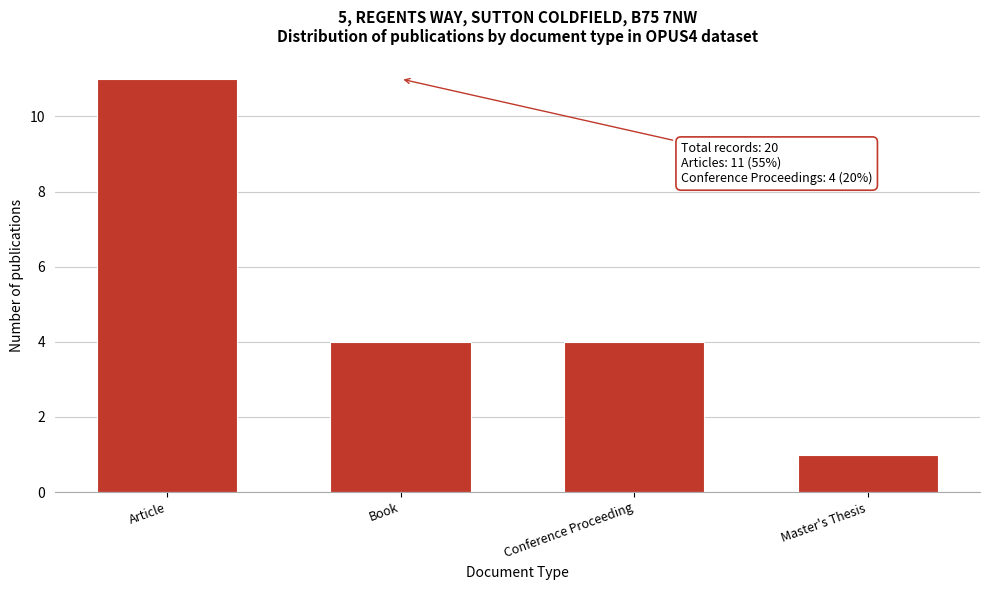

Reading left to right, extract all data points from this chart.

11	4	4	1